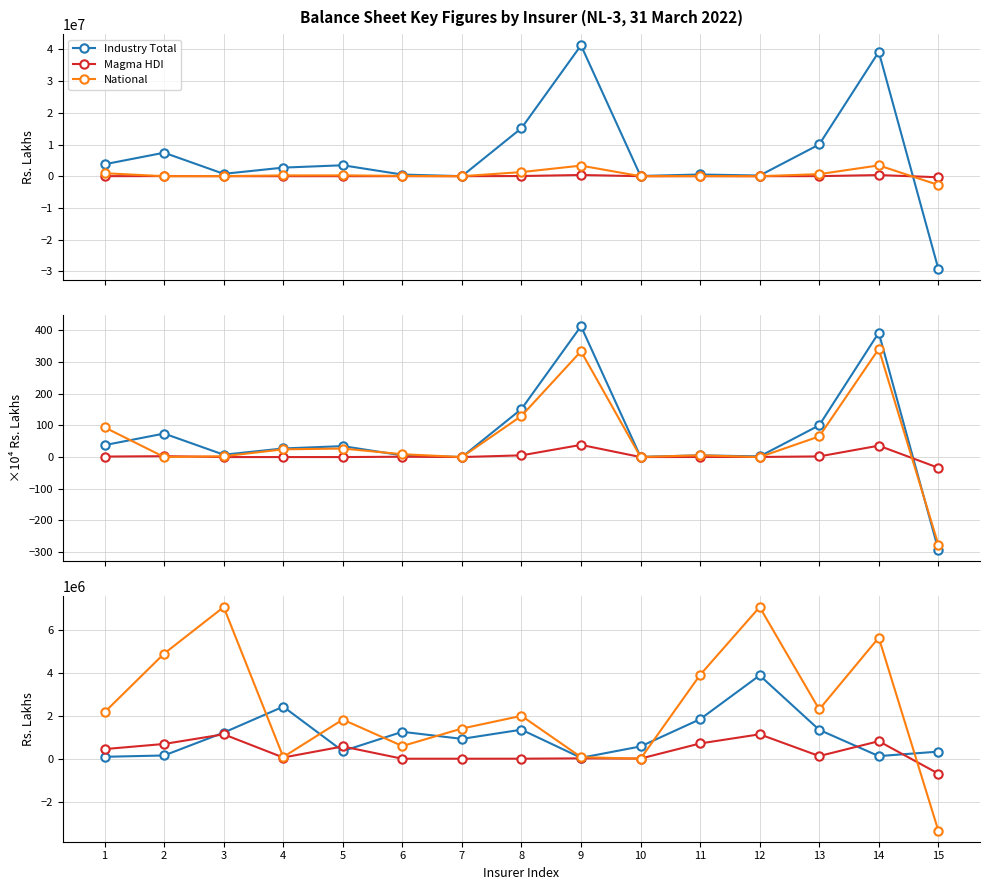

Is this an area chart (filled region under the line)?

No